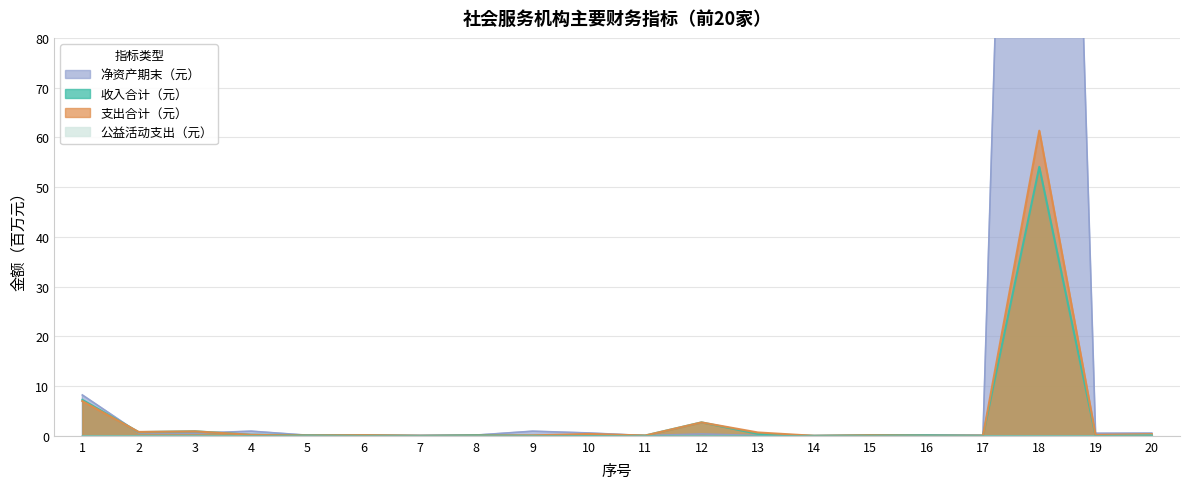

List the series in order of their peak value, lowest first.

公益活动支出（元）, 收入合计（元）, 支出合计（元）, 净资产期末（元）